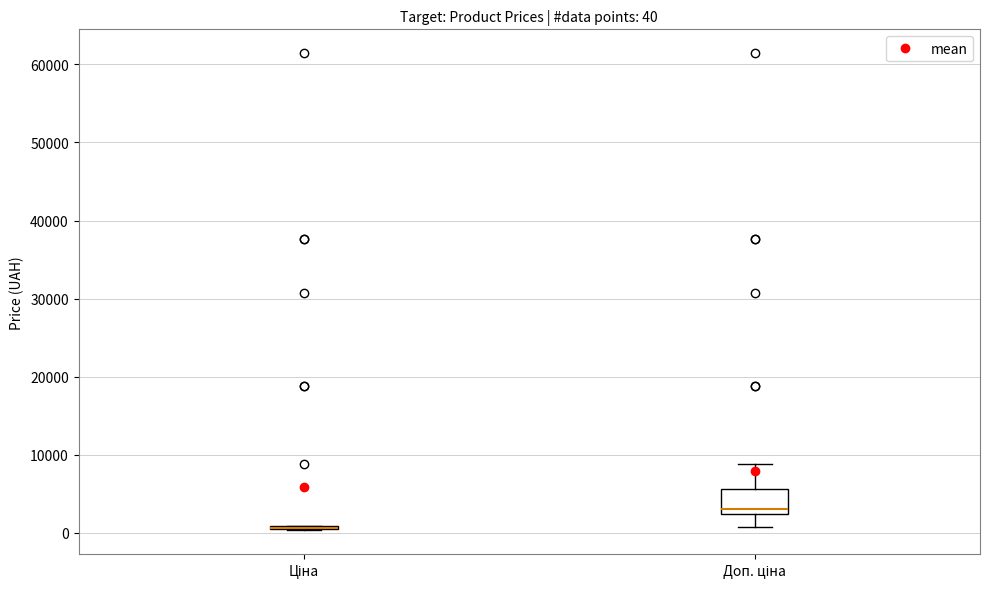

Which box is the tallest, from its lower edge to its upper edge?

Доп. ціна